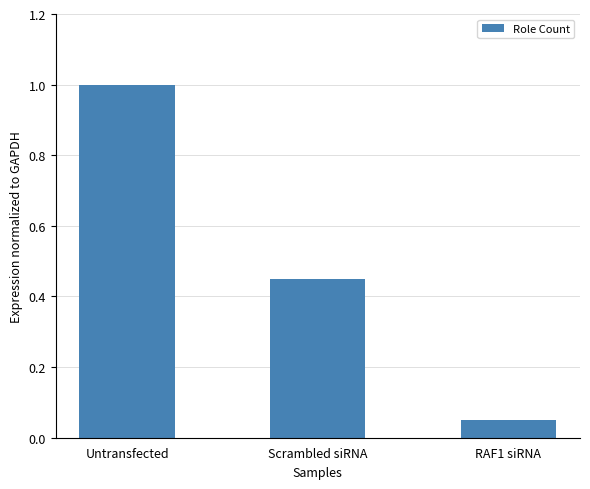

What is the label of the 3rd bar from the right?

Untransfected